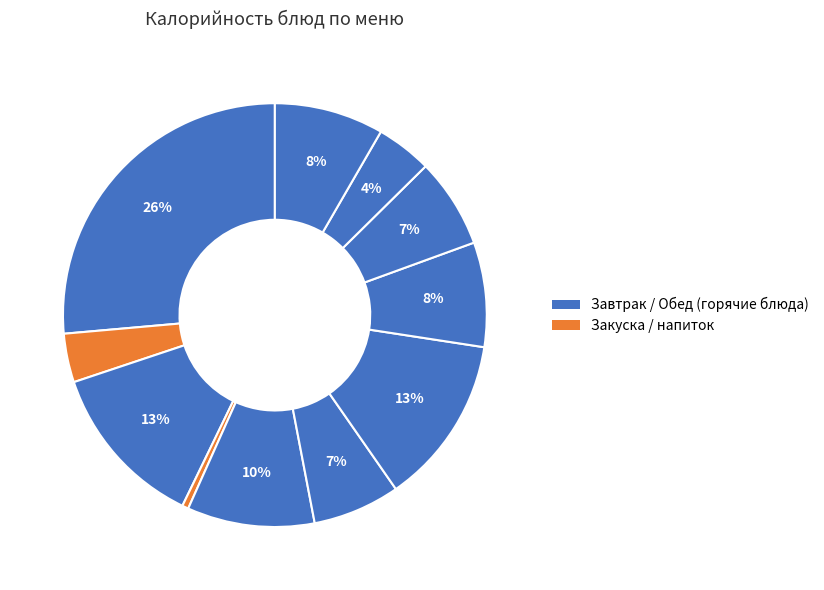

How many segments does this pie chart have?

11